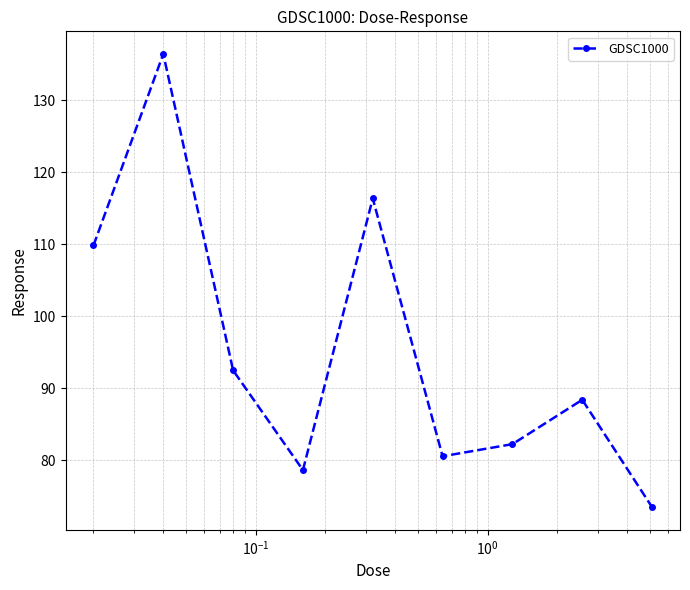

What is the value of the 8th point from the left?

88.4